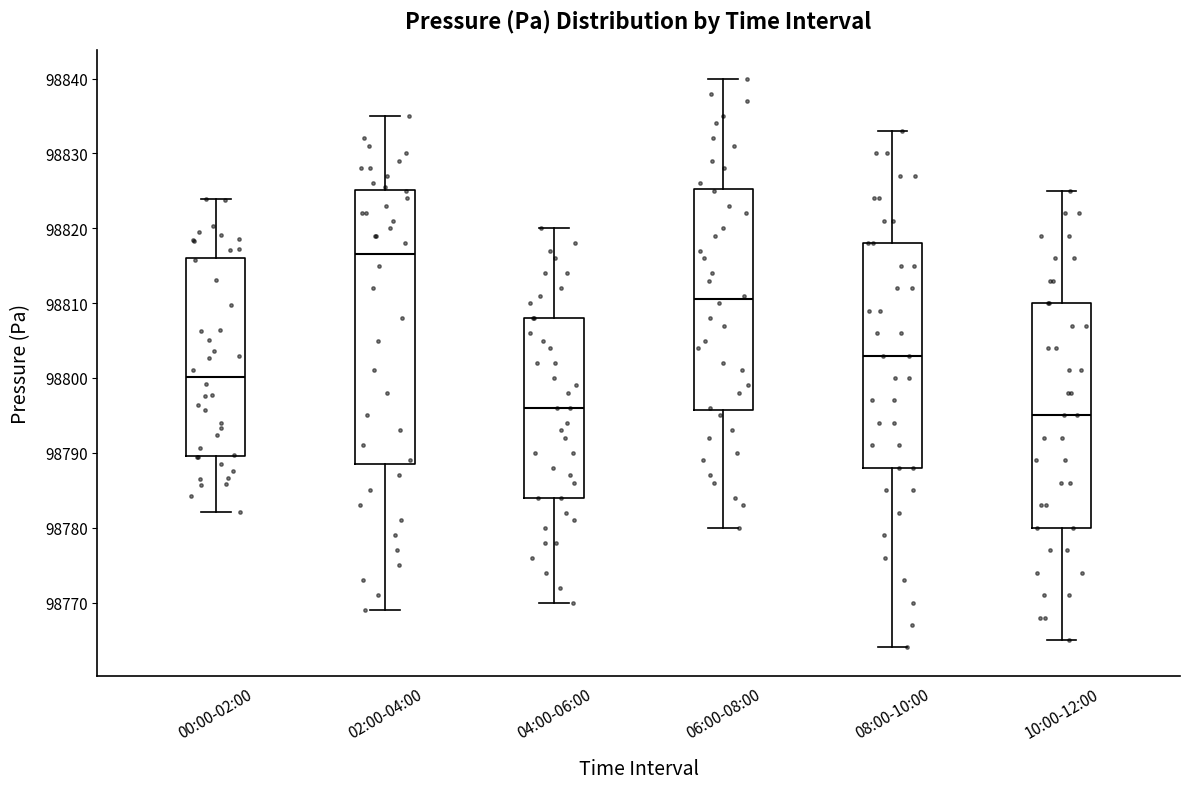

Which box is the tallest, from its lower edge to its upper edge?

02:00-04:00